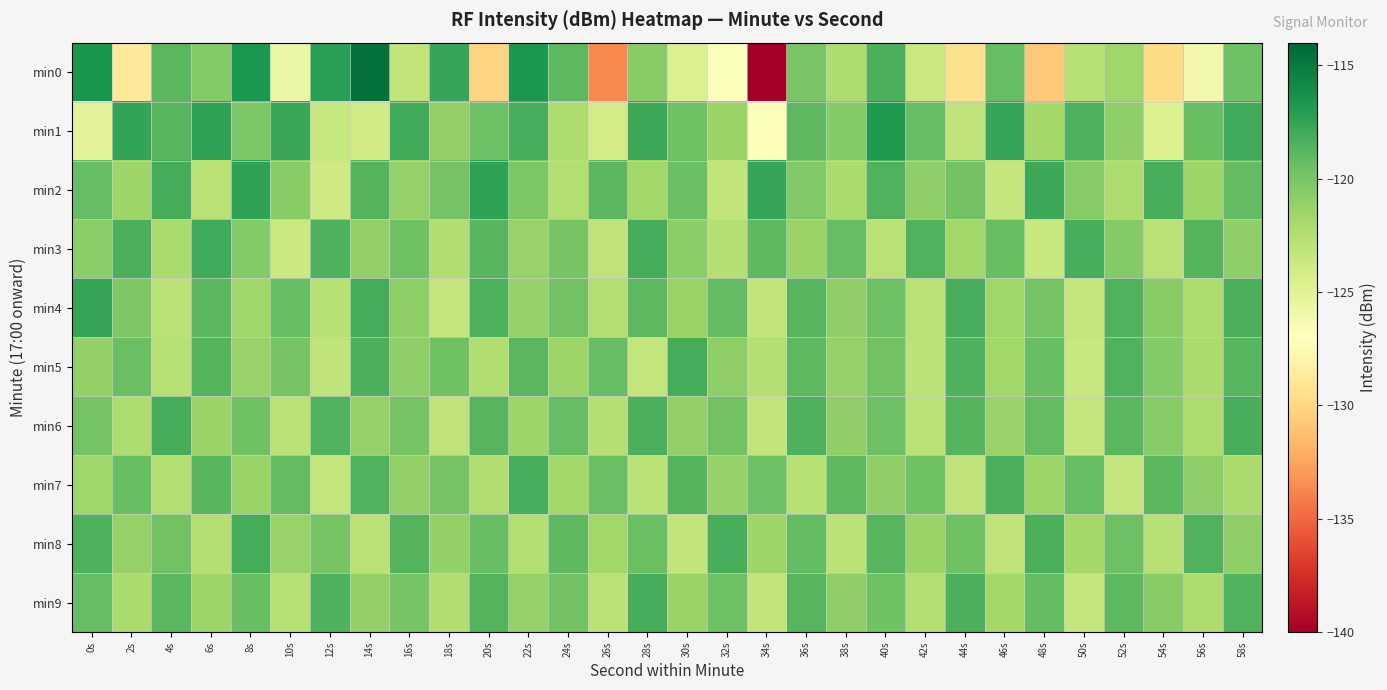

At 24s, list the series in order from smallest to largest.

min2, min1, min7, min5, min3, min4, min9, min6, min0, min8